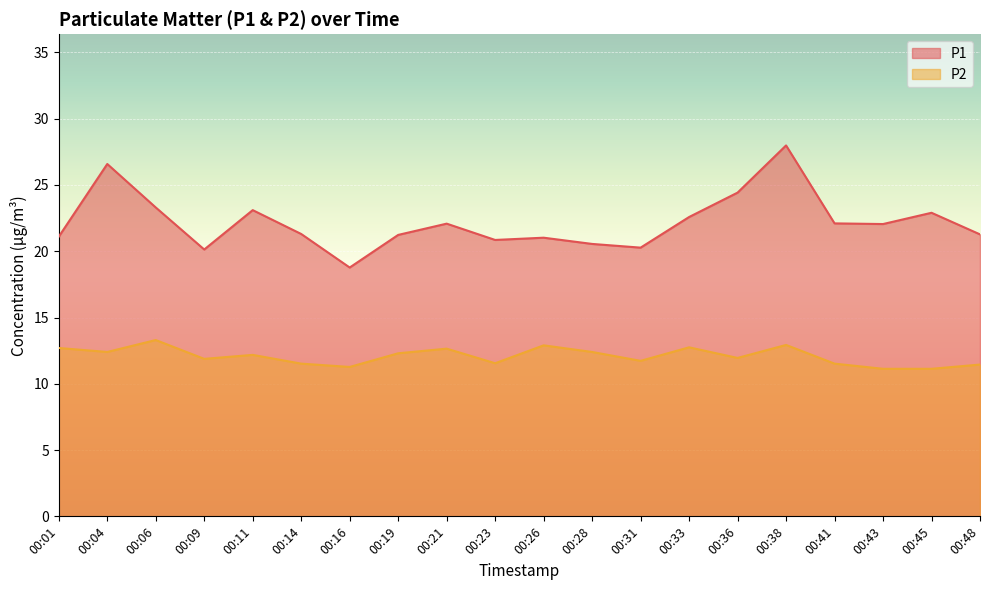

Is it true that P2 equals 11.6 at 00:23?

True